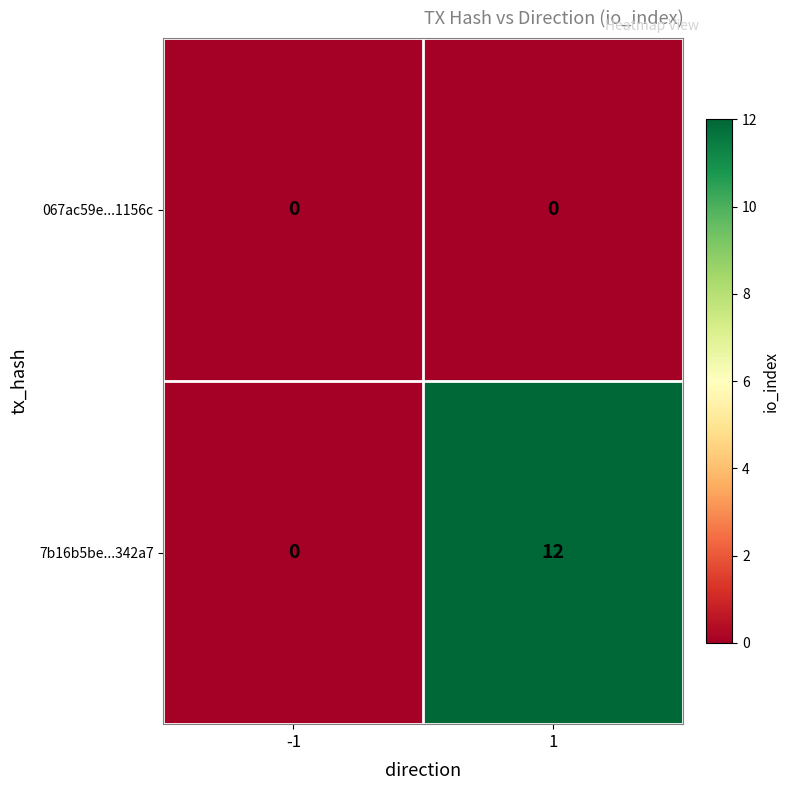

How many categories are shown in the chart?

2